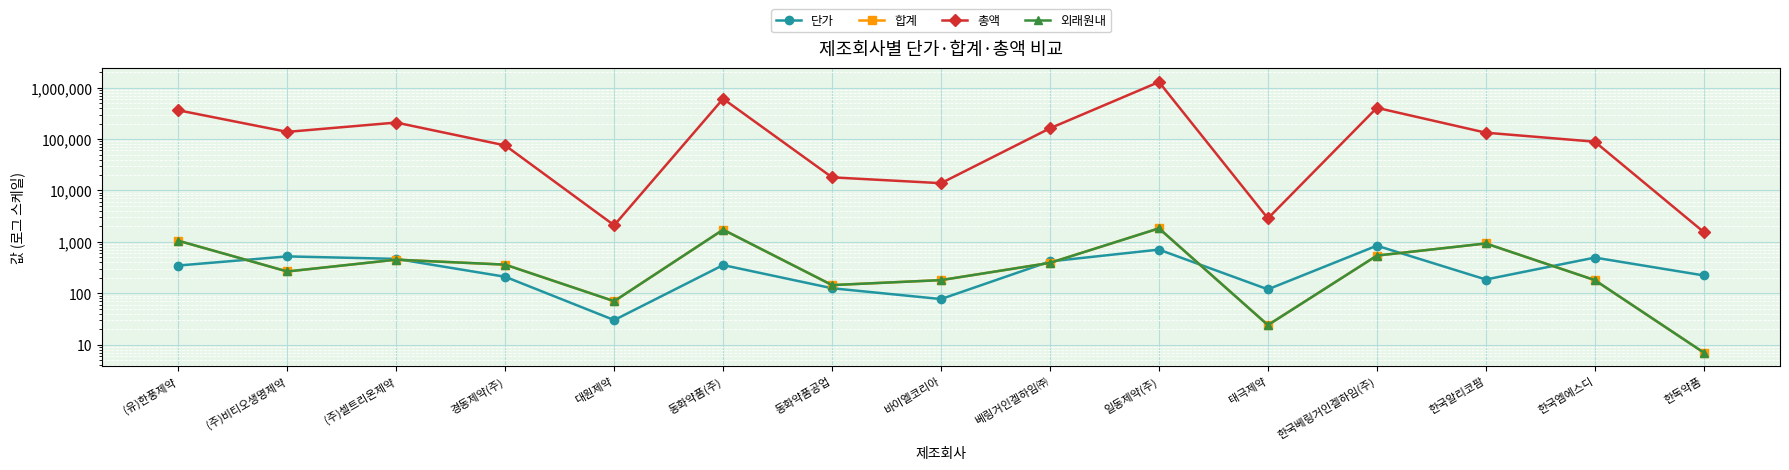

How many values in the 단가 series are below 346?

7